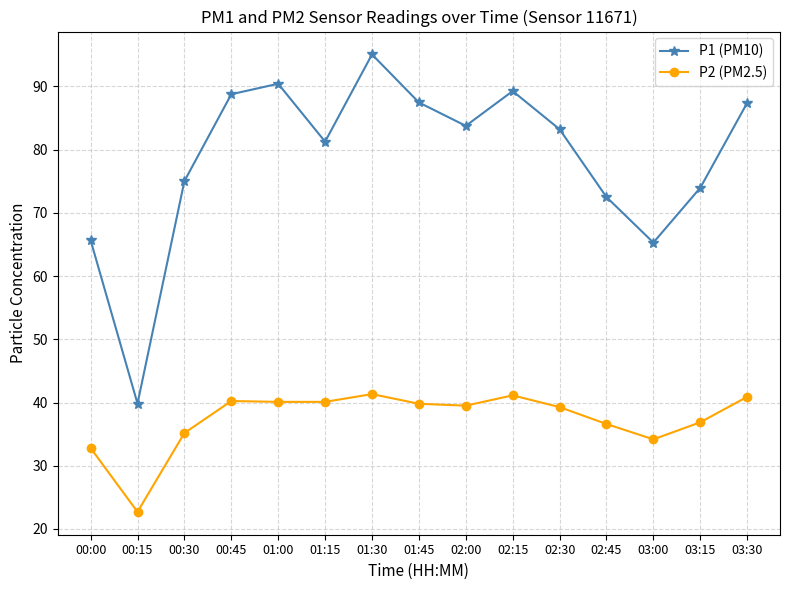

What is the smallest value displayed?

22.7